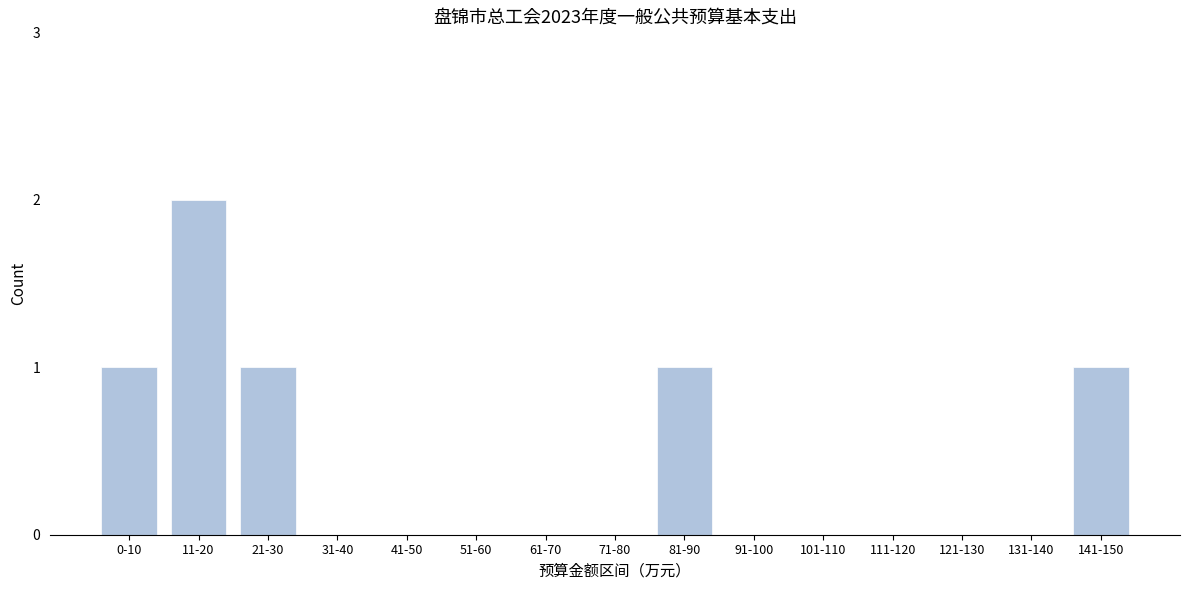

Reading left to right, transcribe all the data shown in this chart.

0-10=1	11-20=2	21-30=1	31-40=0	41-50=0	51-60=0	61-70=0	71-80=0	81-90=1	91-100=0	101-110=0	111-120=0	121-130=0	131-140=0	141-150=1